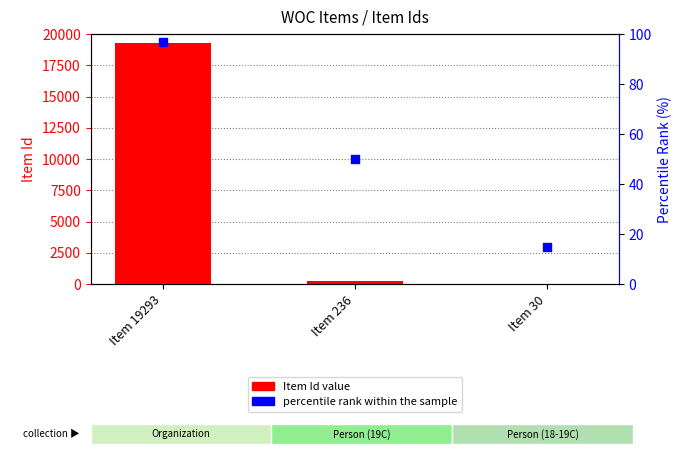

Which series has the largest Y range (max minus min)?

Item Id (value)